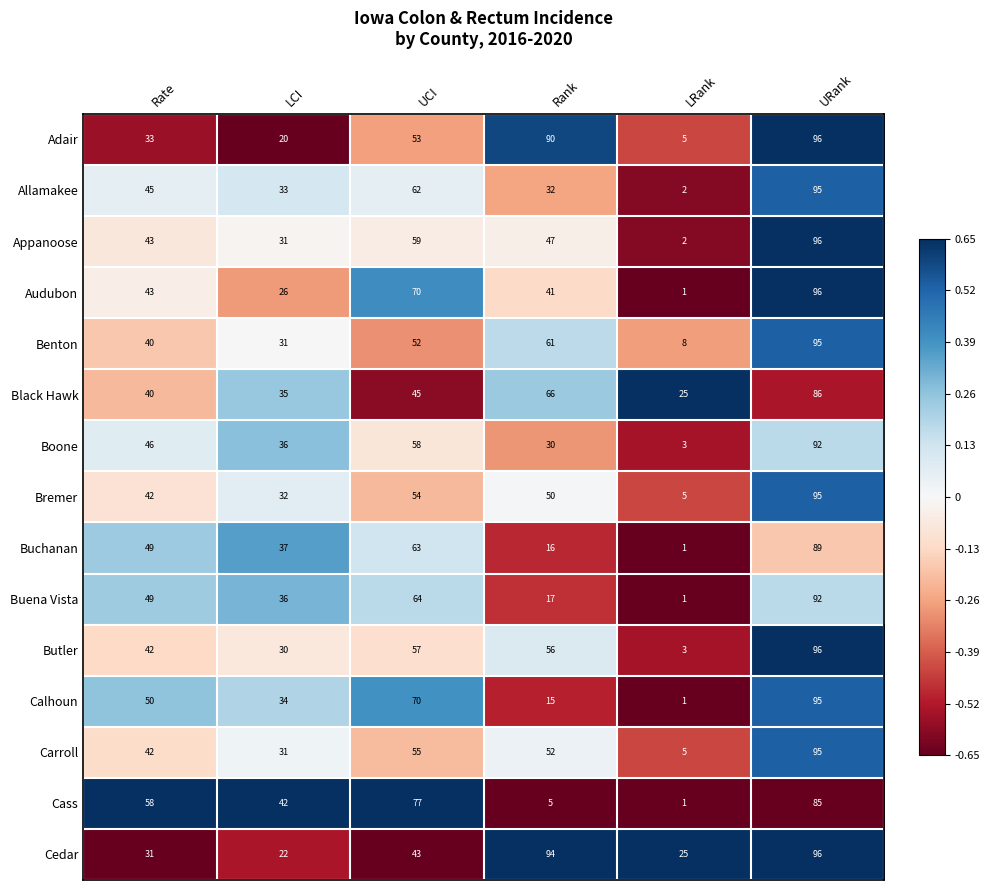

Which category has the highest value across all series?

URank